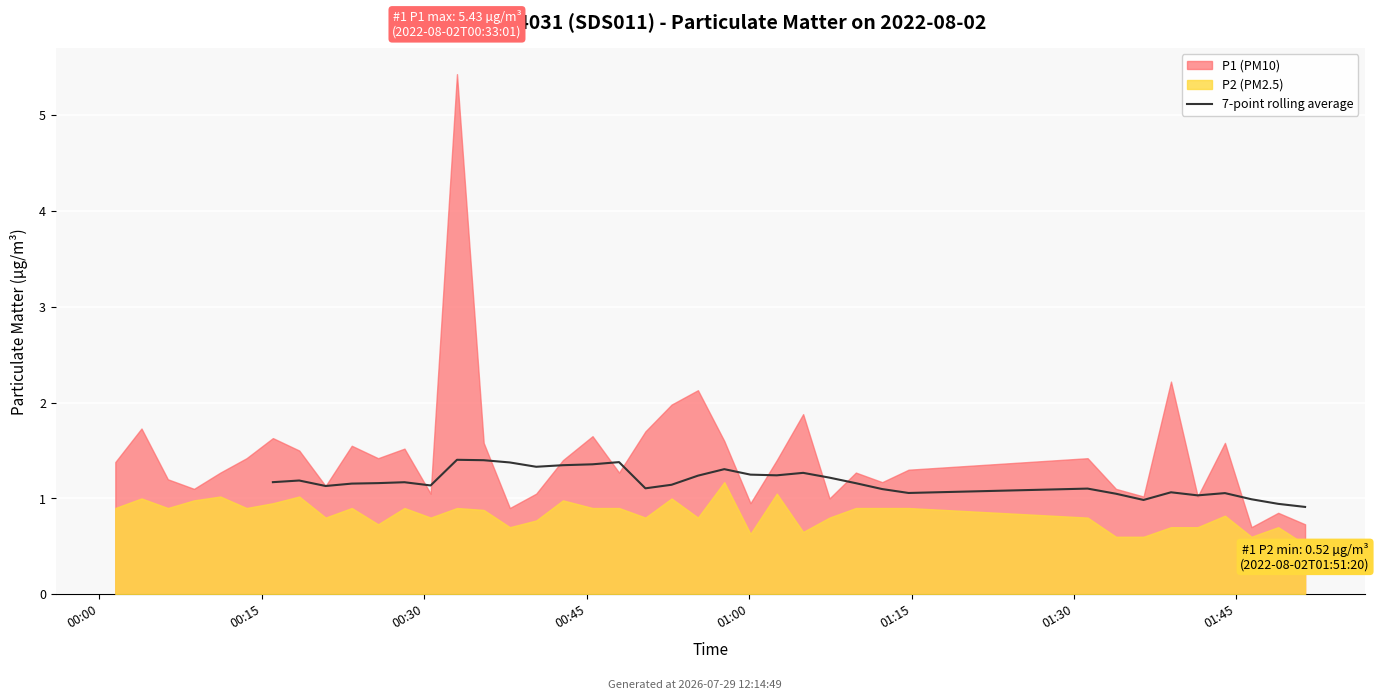

The value at 28 is 1.1. True or false?

True